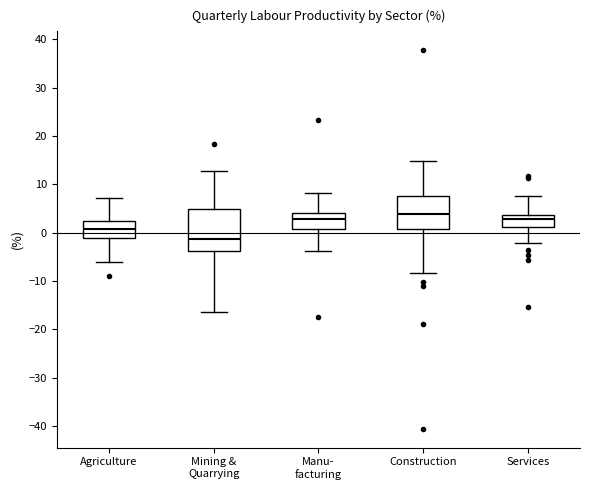

Reading left to right, transcribe this box plot: for each box, give where its median line is, the range the box spans, and where its two whiskers end, as read against the y-axis. The values are not printed on the chart, so give them approximately, as read against the axis.

Agriculture: median 1, box -1 to 3, whiskers -6 to 7
Mining & Quarrying: median -1, box -4 to 5, whiskers -16 to 13
Manu- facturing: median 3, box 1 to 4, whiskers -4 to 8
Construction: median 4, box 1 to 8, whiskers -8 to 15
Services: median 3, box 1 to 4, whiskers -2 to 8